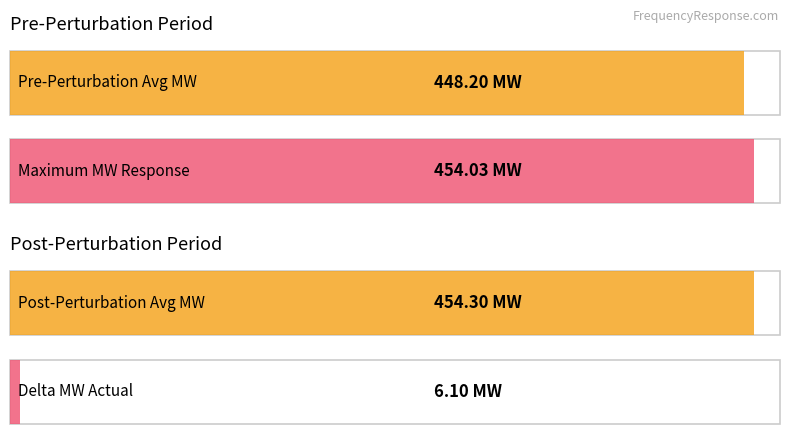

What position from the right is Post-Perturbation Average MW?

1